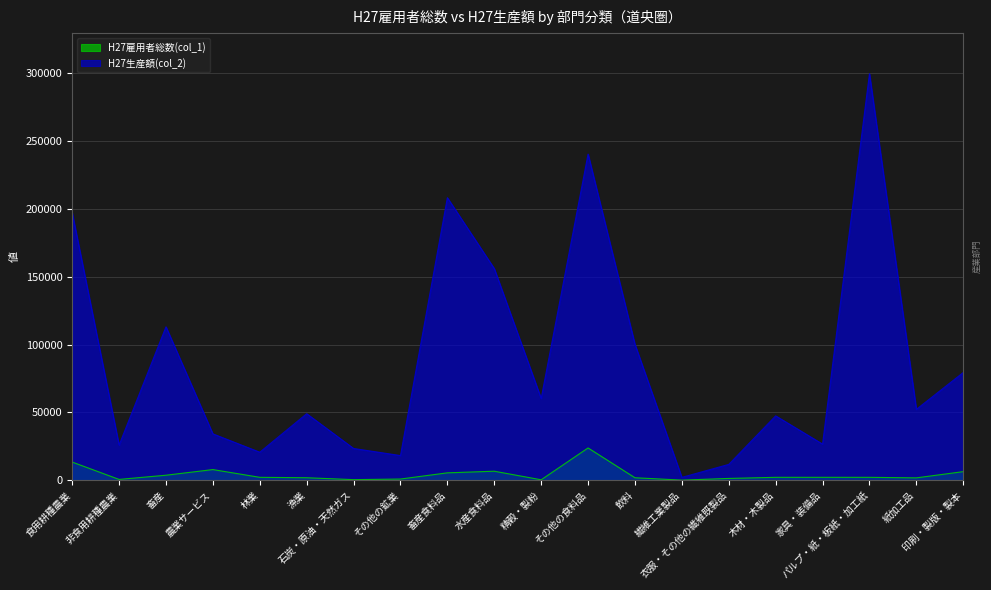

What is the value of the H27雇用者総数(col_1) point at the 18th from the left?

2126